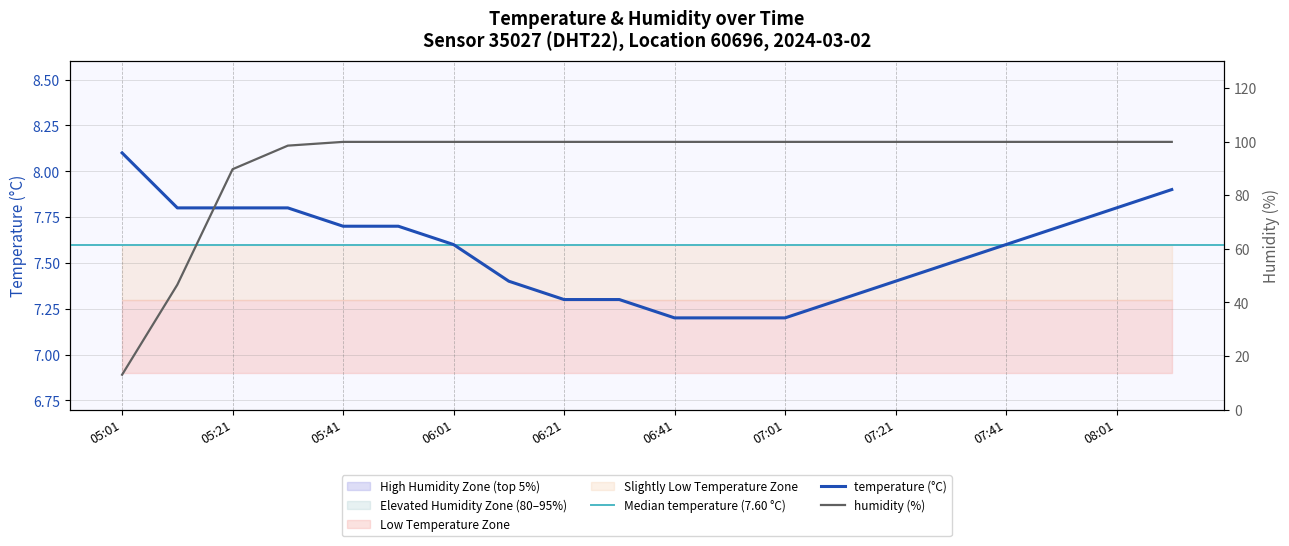

What is the sum of all humidity values?

1846.2